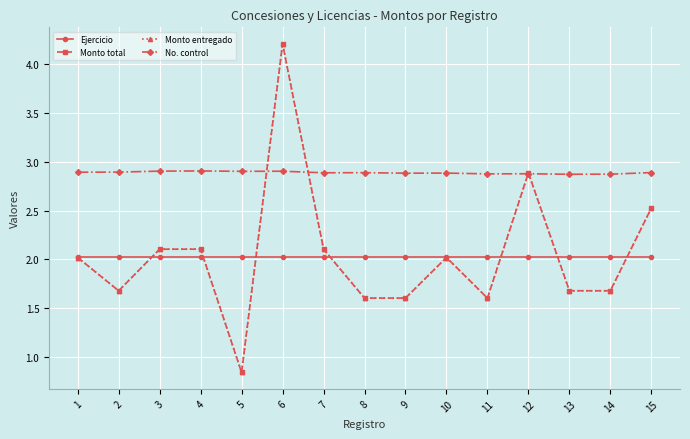

What is the total value across all series at 15?

10.0